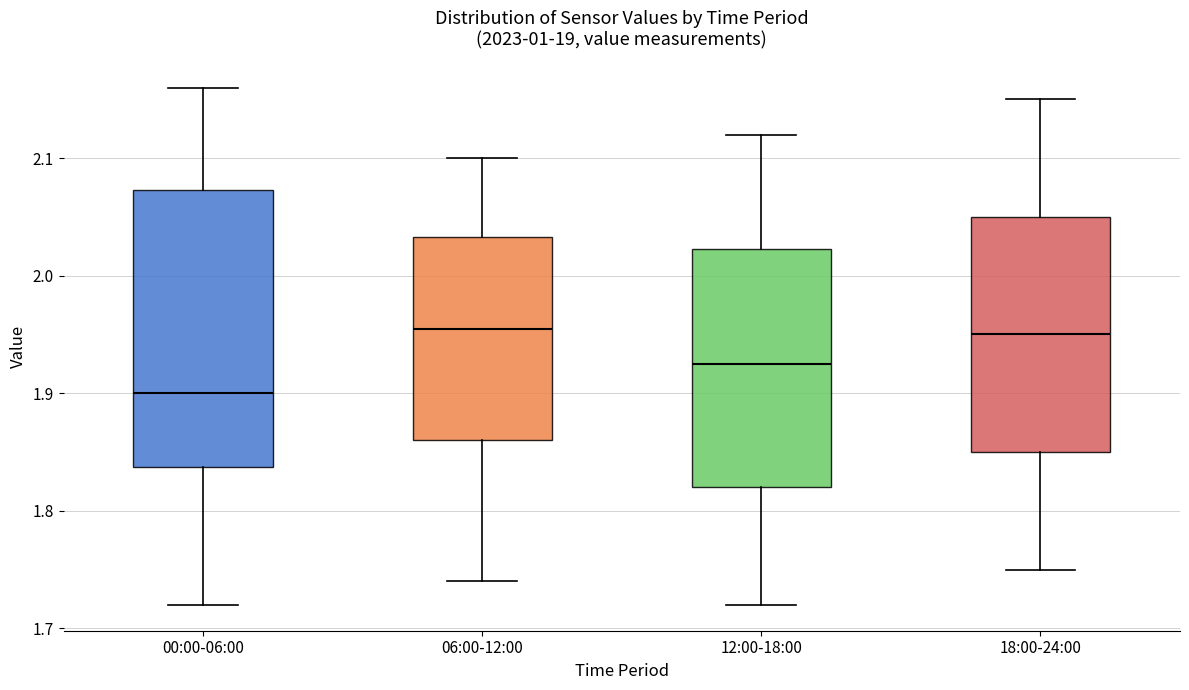

Which box has the lowest median line?

00:00-06:00